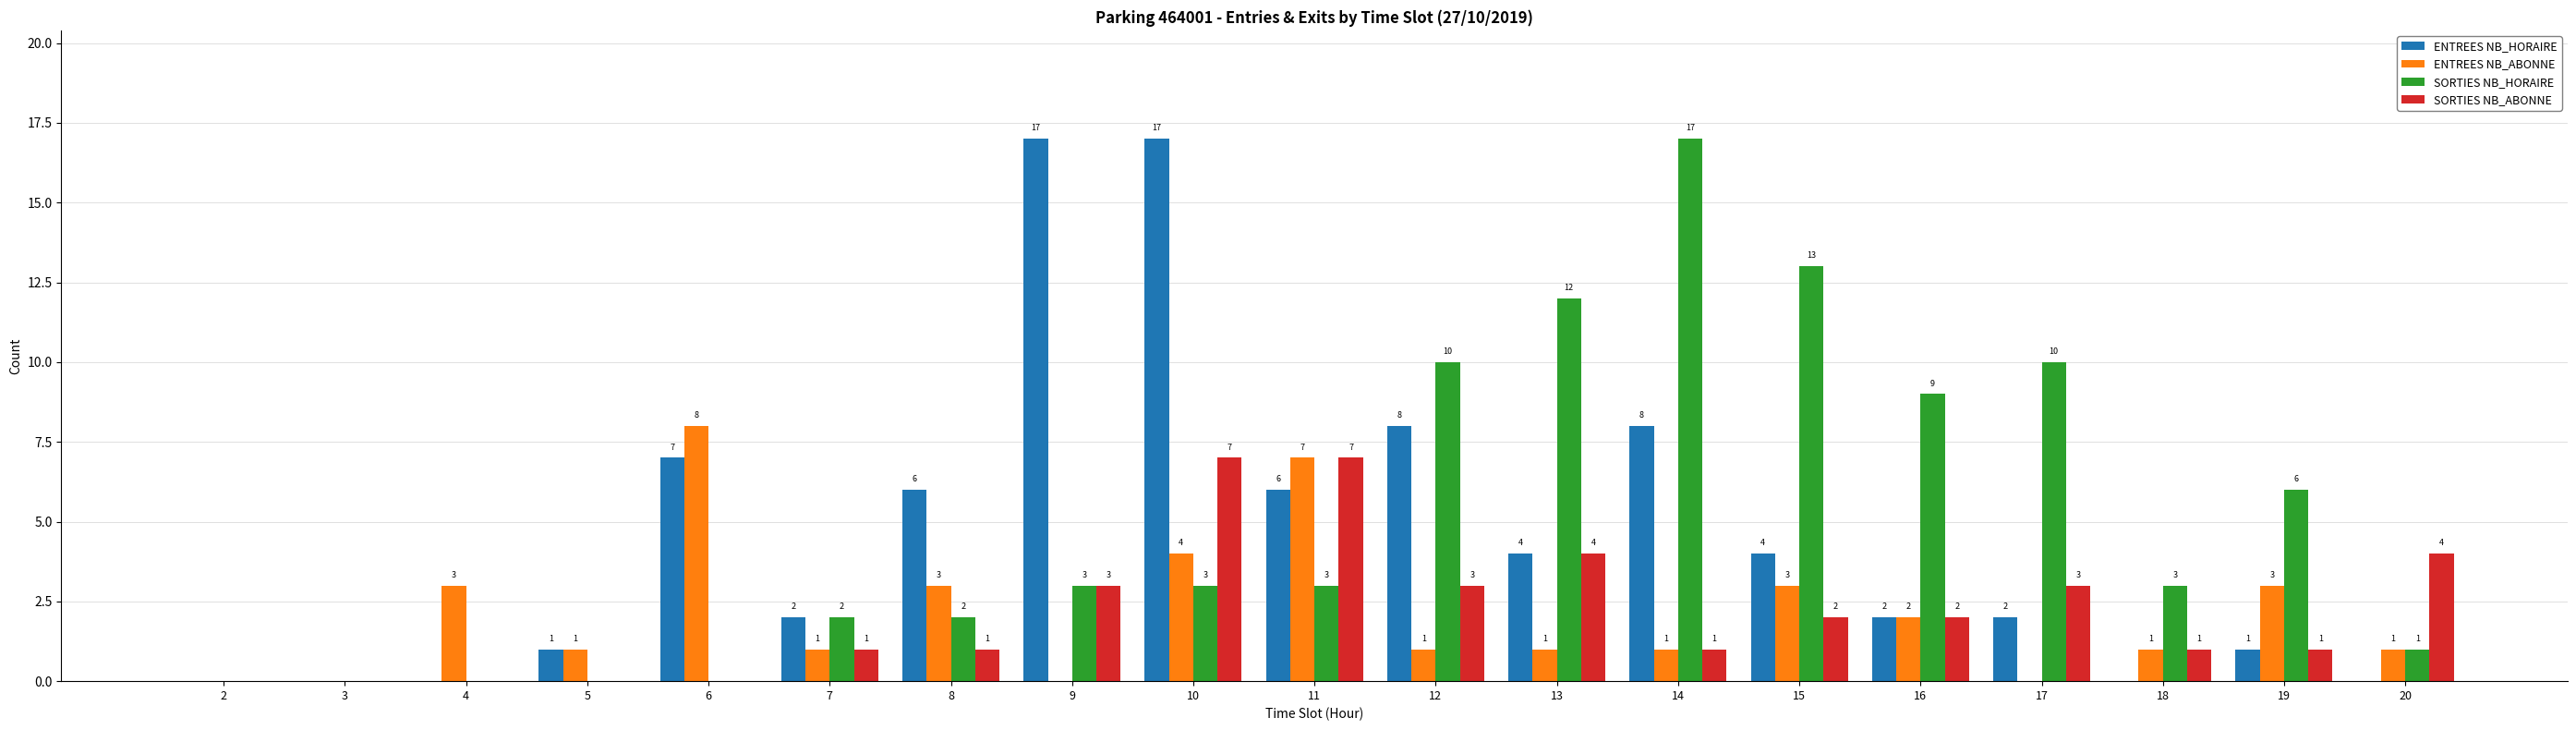

How many distinct data groups are displayed?

4